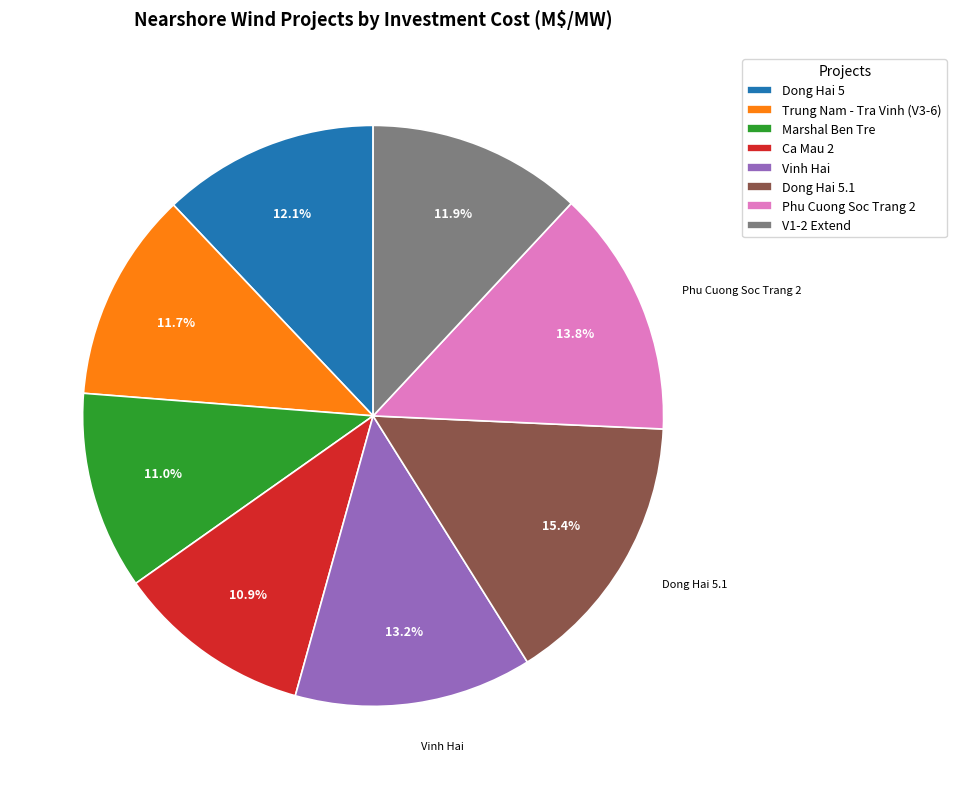

Is it true that Dong Hai 5 is 25% of the pie?

False